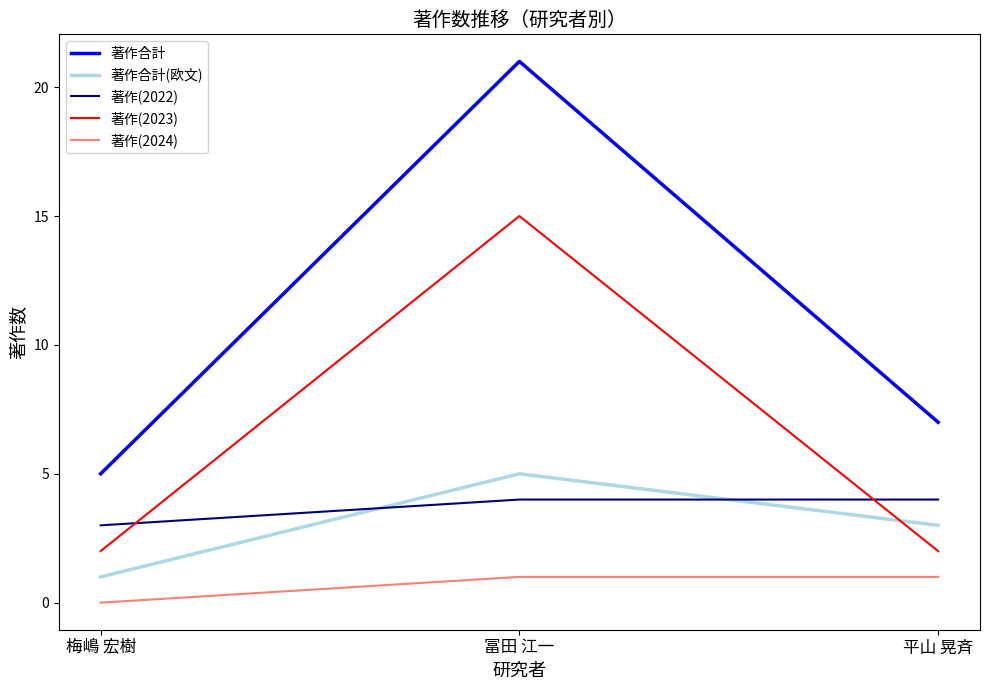

True or false: 著作(2023) has a value of 2 at 平山 晃斉.

True